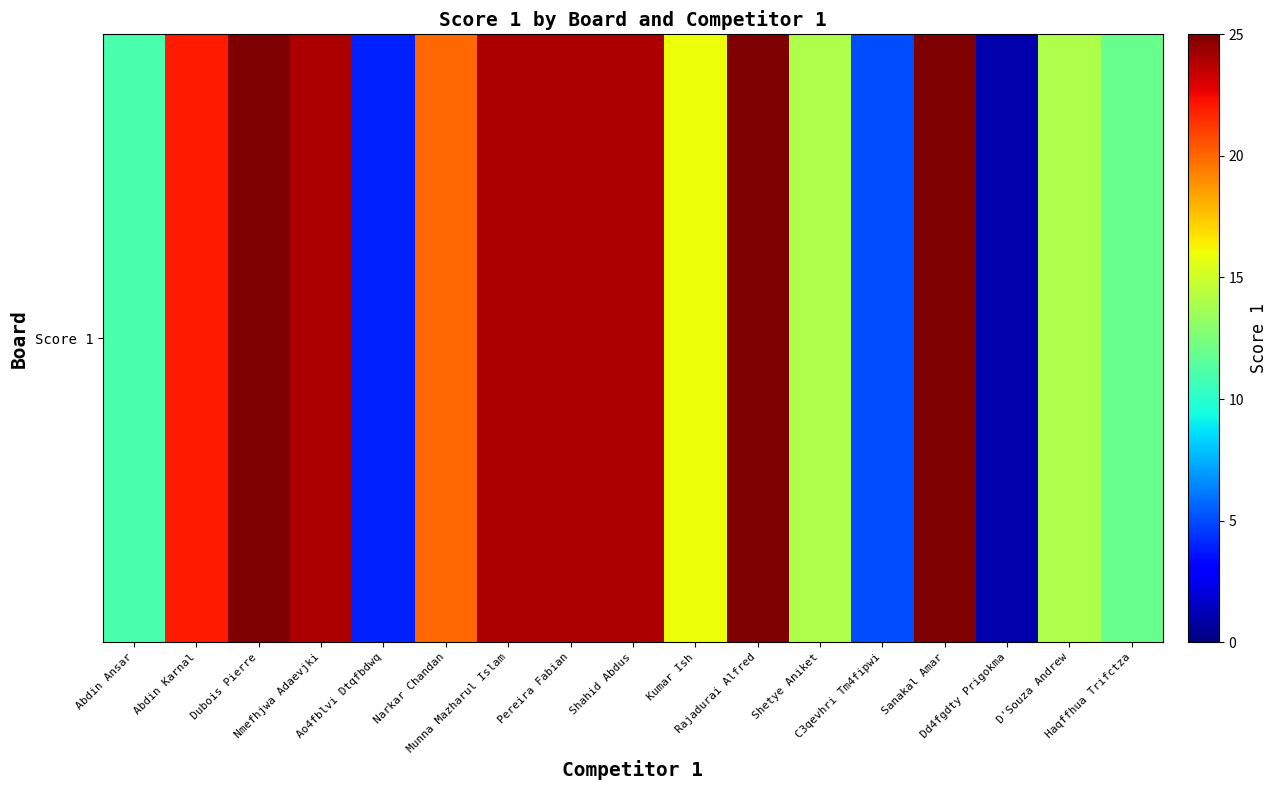

Which label corresponds to the smallest value in the chart?

Dd4fgdty Prigokma